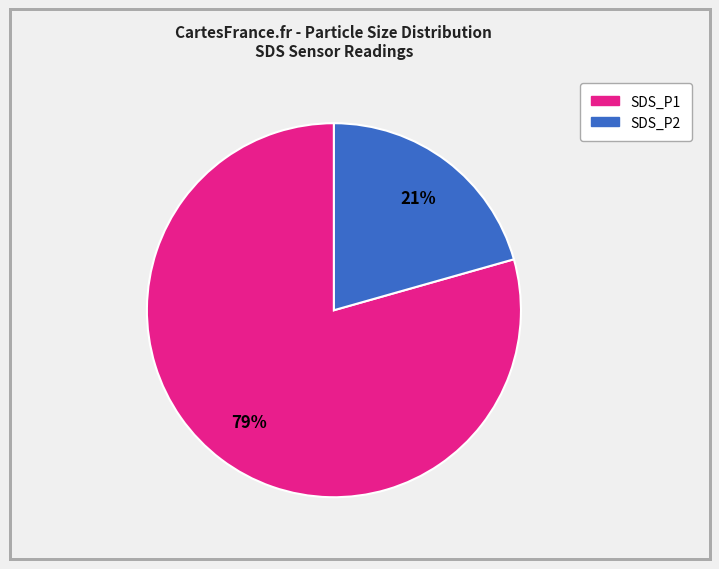

Is there a majority slice in this chart?

Yes